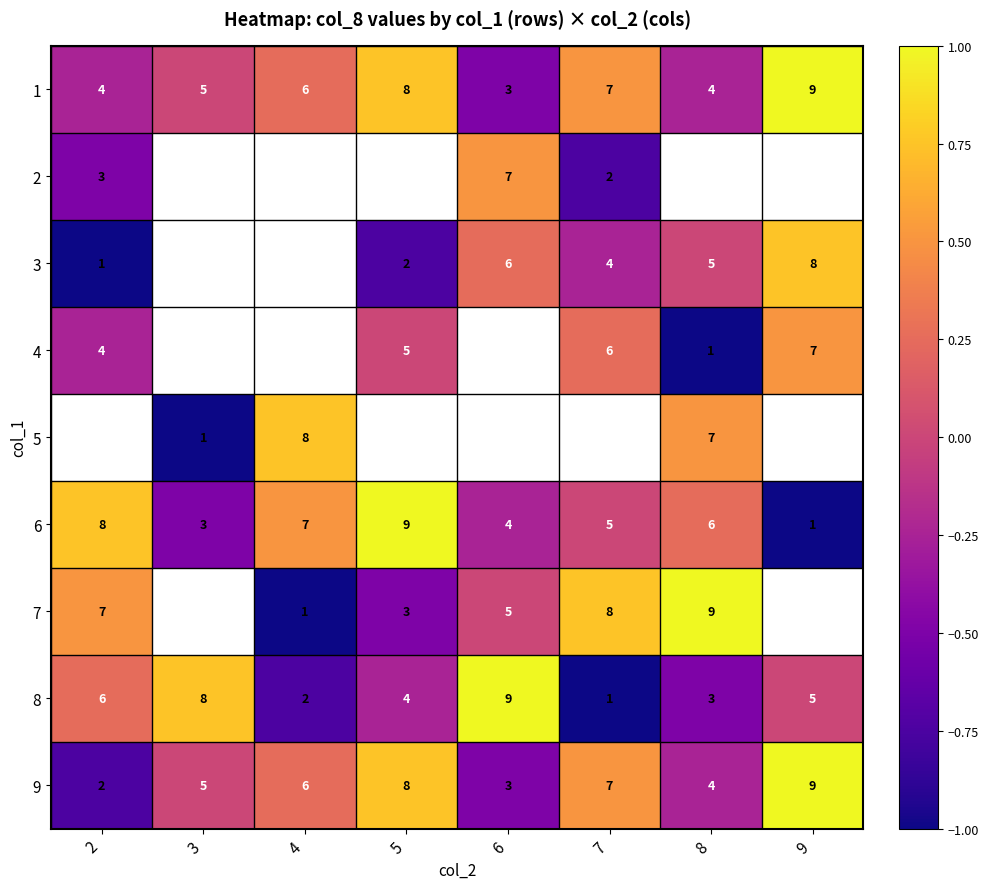

Is the value of 7 at 7 greater than the value of 9 at 9?

No